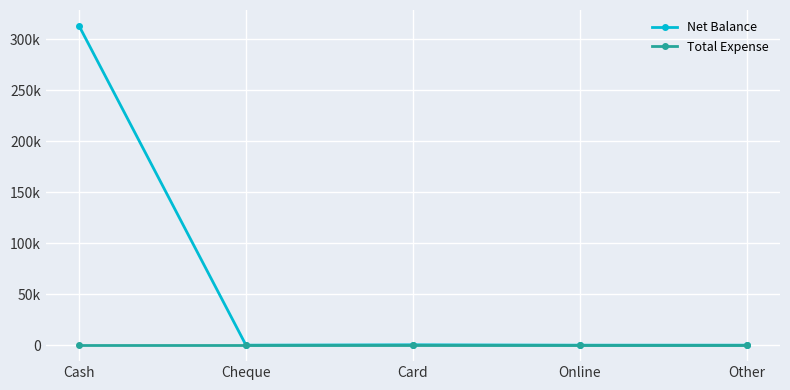

Is this an area chart (filled region under the line)?

No